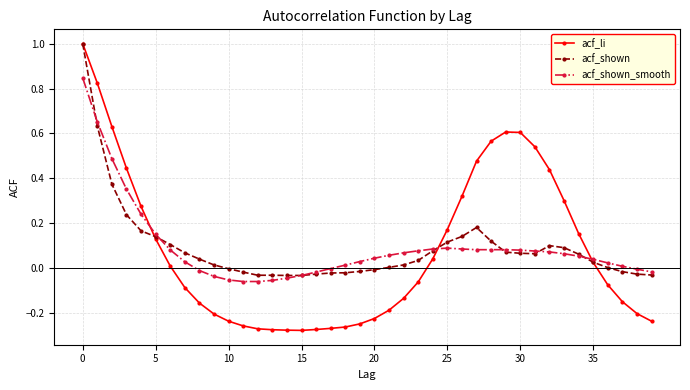

After their last crossing, which series has the higher values: acf_li or acf_shown_smooth?

acf_shown_smooth